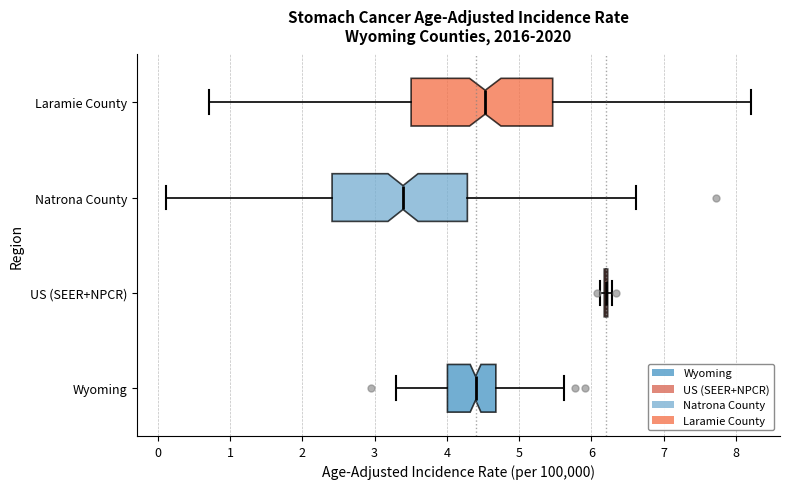

Reading bottom to top, transcribe this box plot: for each box, give where its median line is, the range the box spans, and where its two whiskers end, as read against the x-axis. The values are not printed on the chart, so give them approximately, as read against the axis.

Wyoming: median 4.4, box 4.0 to 4.7, whiskers 3.3 to 5.6
US (SEER+NPCR): box collapsed to a line at 6.2, whiskers 6.1 to 6.3
Natrona County: median 3.4, box 2.4 to 4.3, whiskers 0.1 to 6.6
Laramie County: median 4.5, box 3.5 to 5.5, whiskers 0.7 to 8.2